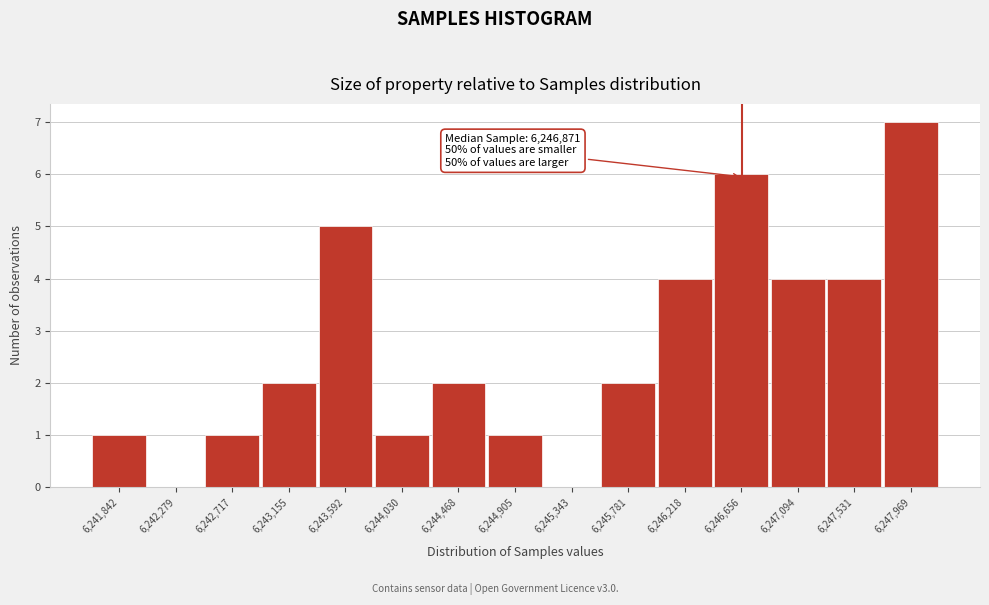

Reading left to right, transcribe all the data shown in this chart.

6,241,842=1	6,242,279=0	6,242,717=1	6,243,155=2	6,243,592=5	6,244,030=1	6,244,468=2	6,244,905=1	6,245,343=0	6,245,781=2	6,246,218=4	6,246,656=6	6,247,094=4	6,247,531=4	6,247,969=7